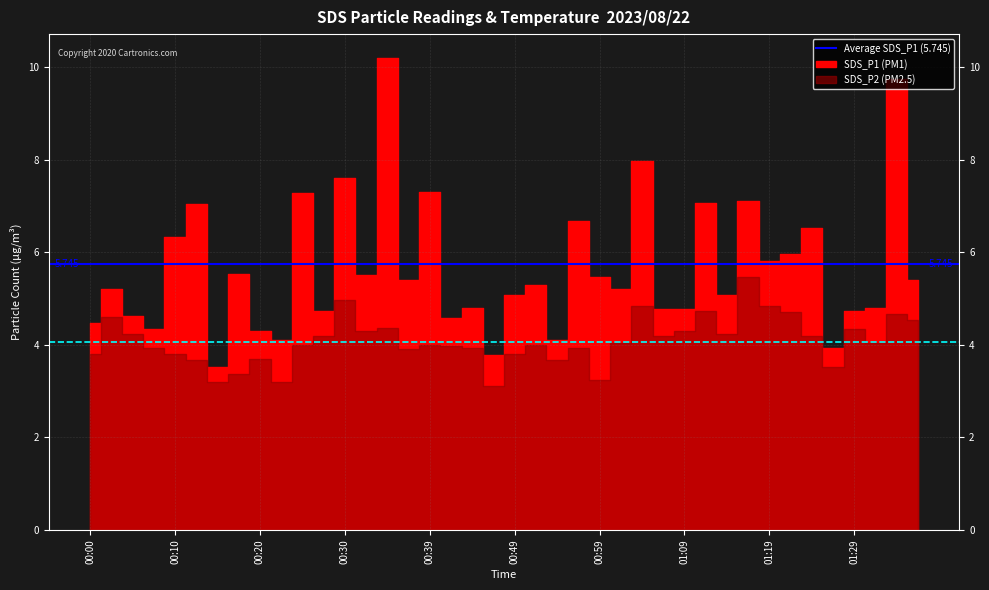

The value of Average SDS_P2 at 00:00 is 4.1. True or false?

True